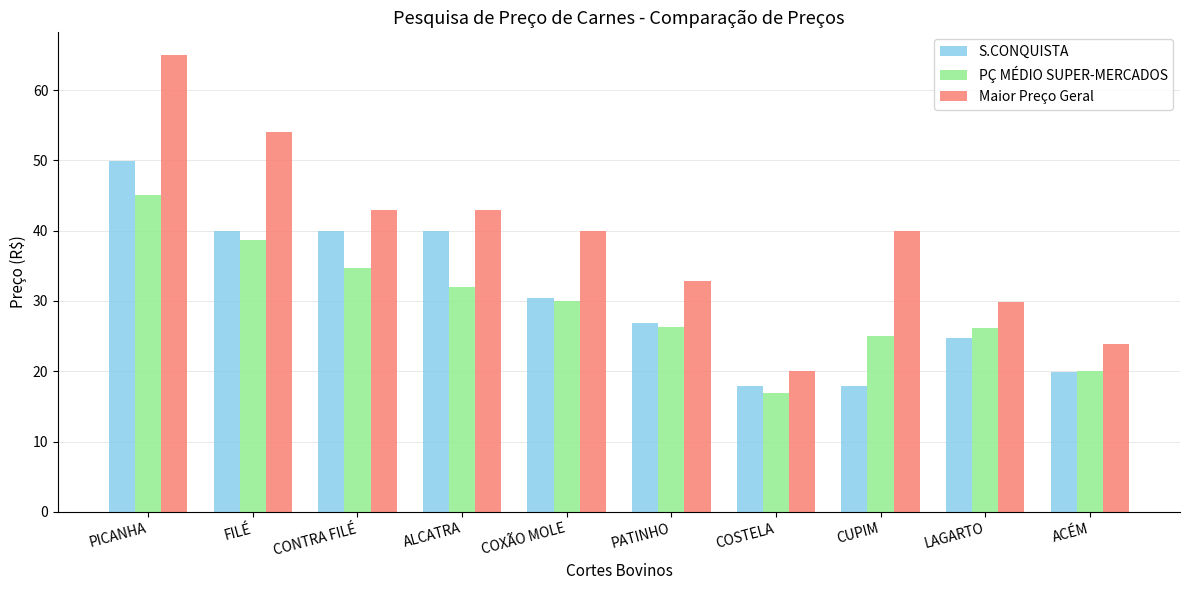

What is the approximate value of Maior Preço Geral at PATINHO?

32.9